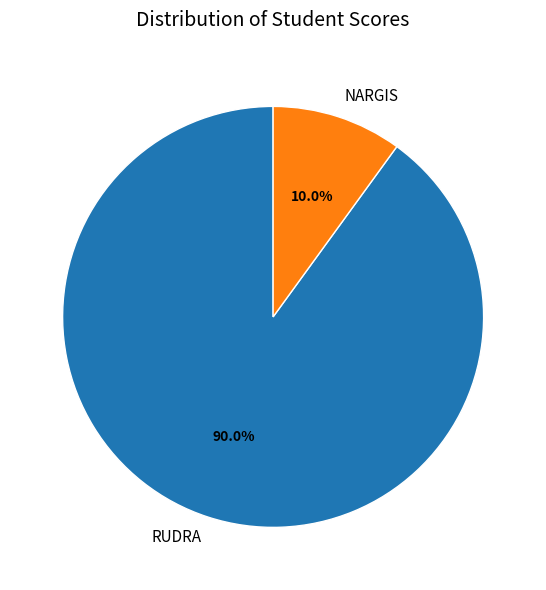

Is it true that NARGIS is 4% of the pie?

False